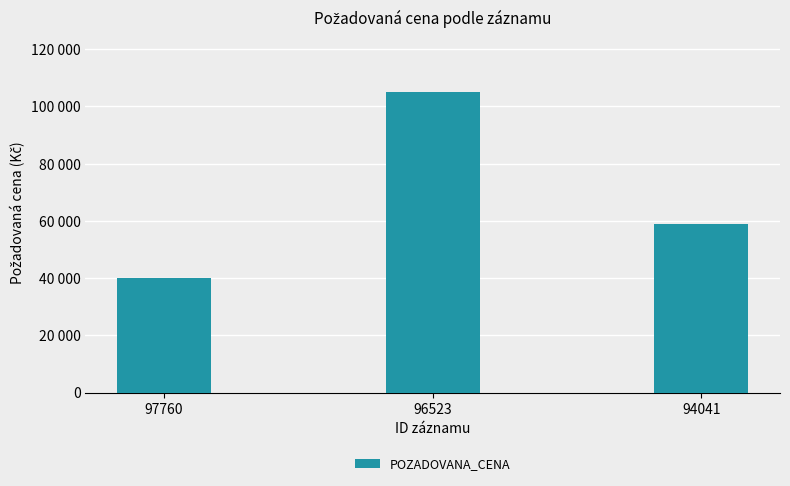

What is the change in value from 96523 to 94041?

-46000